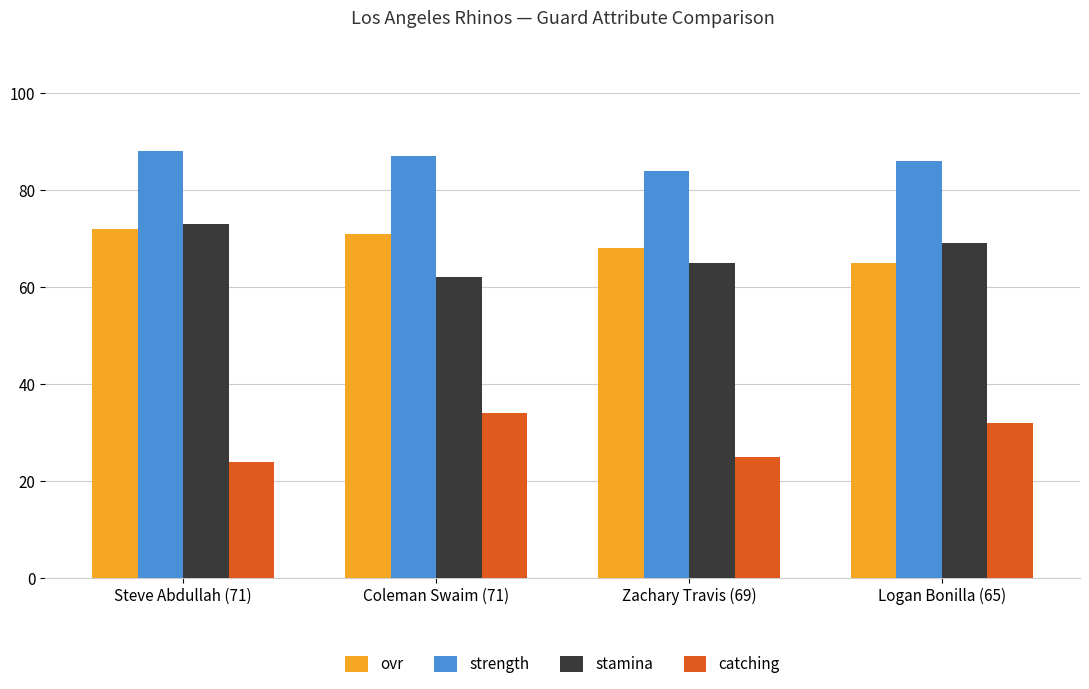

What are all the series names shown in the legend?

ovr, strength, stamina, catching